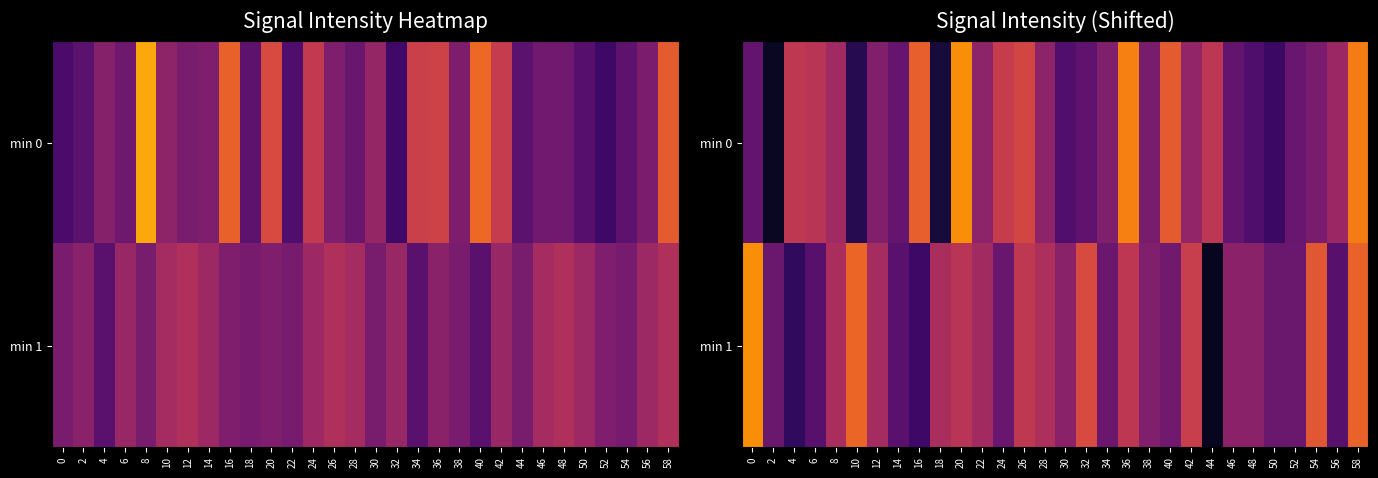

Which series has the widest spread of values?

min 1